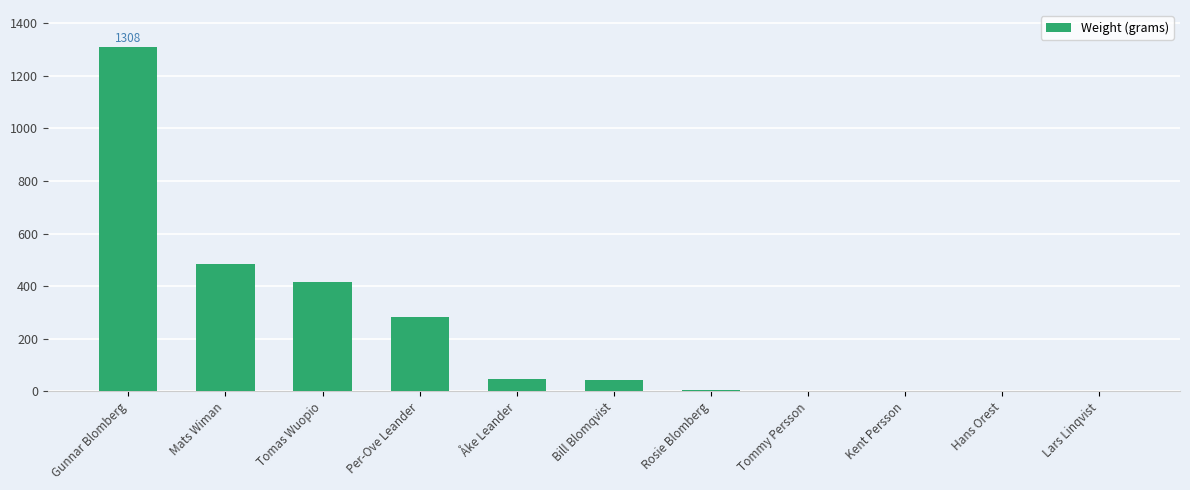

Count the number of data series in this chart.

1